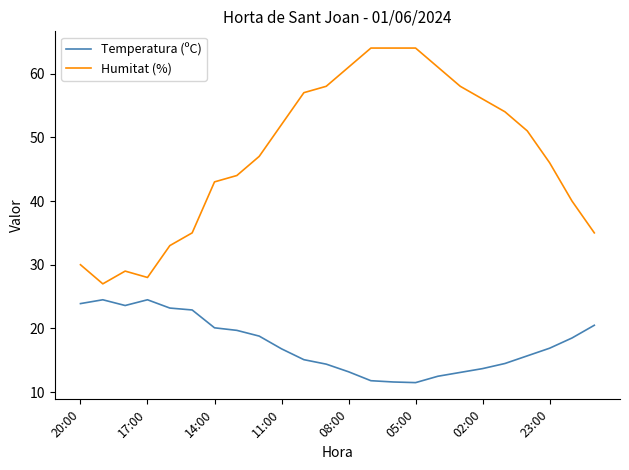

What is the minimum value shown in the chart?

11.5